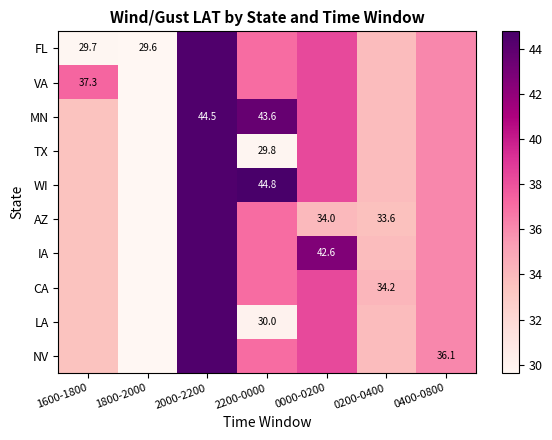

Which category has the lowest value in the MN series?

1800-2000